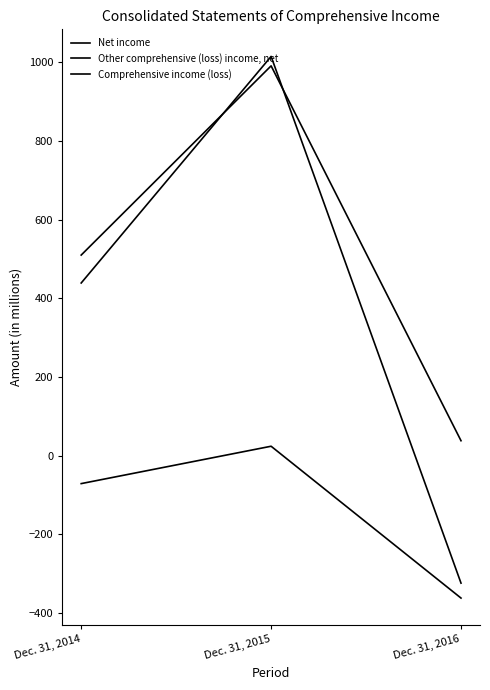

What is the difference between the highest and lowest values at Dec. 31, 2015?

991